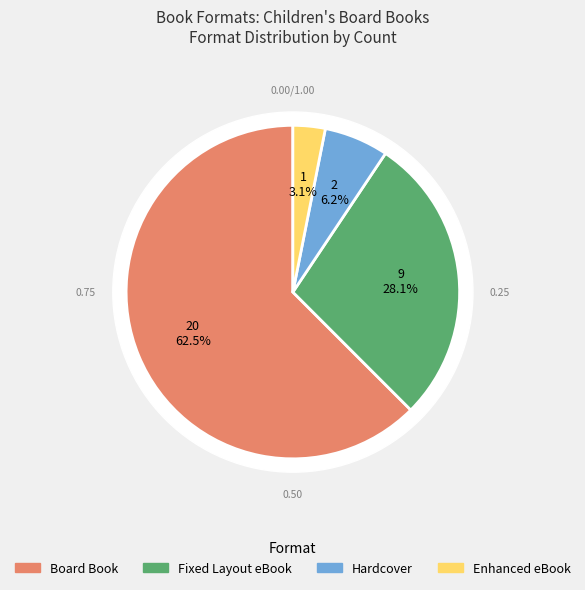

How many segments does this pie chart have?

4